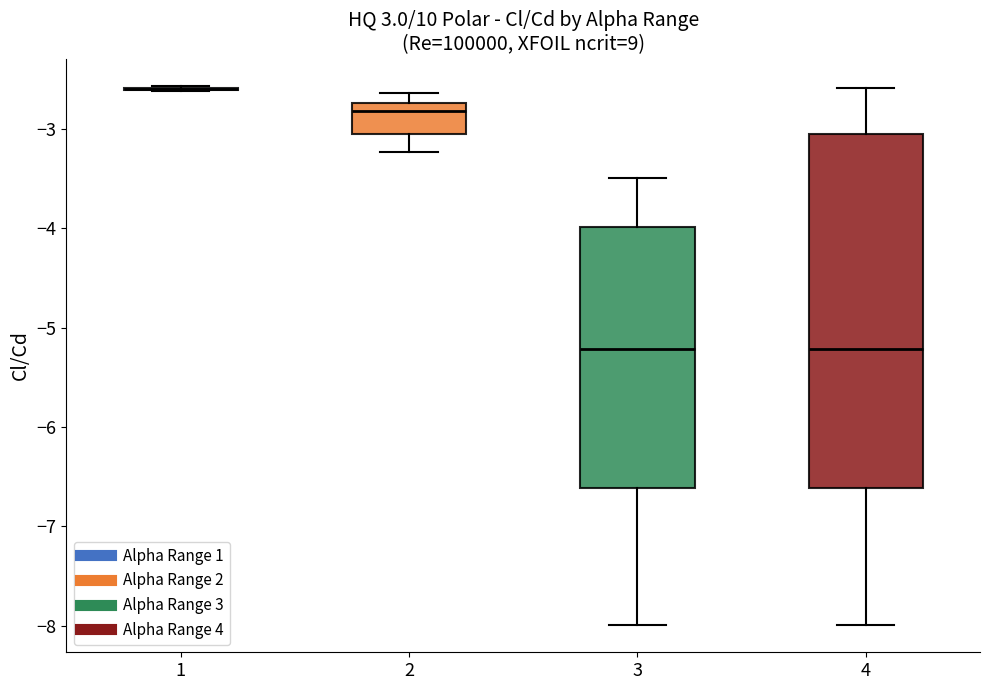

Reading left to right, read every box against the y-axis: the position of its median line, the range the box covers, and the ends of its whiskers. The values are not printed on the chart, so give them approximately, as read against the axis.

1: box collapsed to a line at -2.6, whiskers -2.6 to -2.6
2: median -2.8, box -3.1 to -2.7, whiskers -3.2 to -2.6
3: median -5.2, box -6.6 to -4.0, whiskers -8.0 to -3.5
4: median -5.2, box -6.6 to -3.1, whiskers -8.0 to -2.6